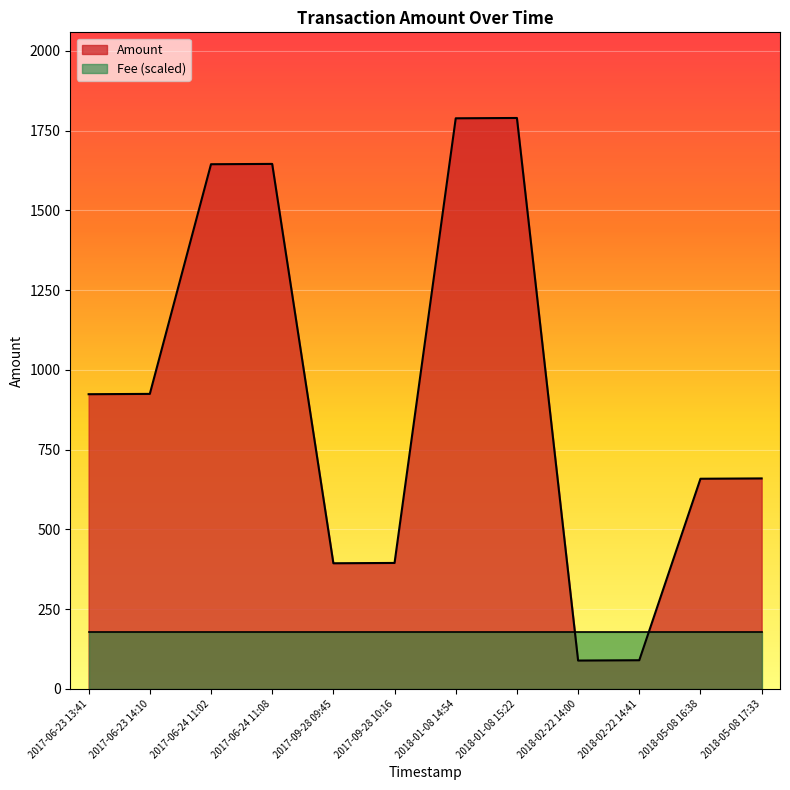

Where is the data nearest to the value 939?

2017-06-23 14:10